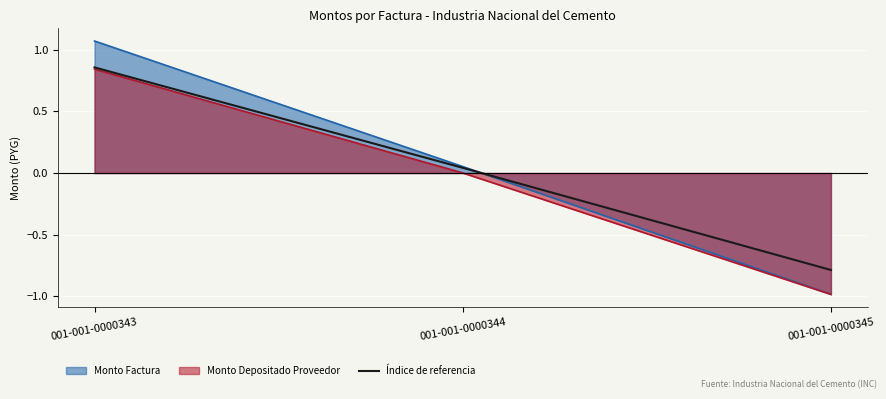

The value of Monto Factura at 001-001-0000345 is -1.0. True or false?

True